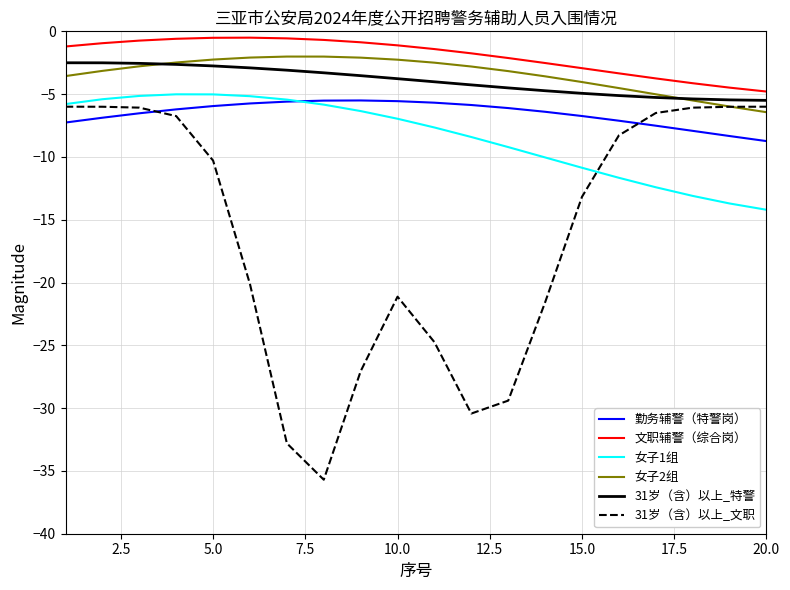

Which series has the largest range (max minus min)?

31岁（含）以上_文职